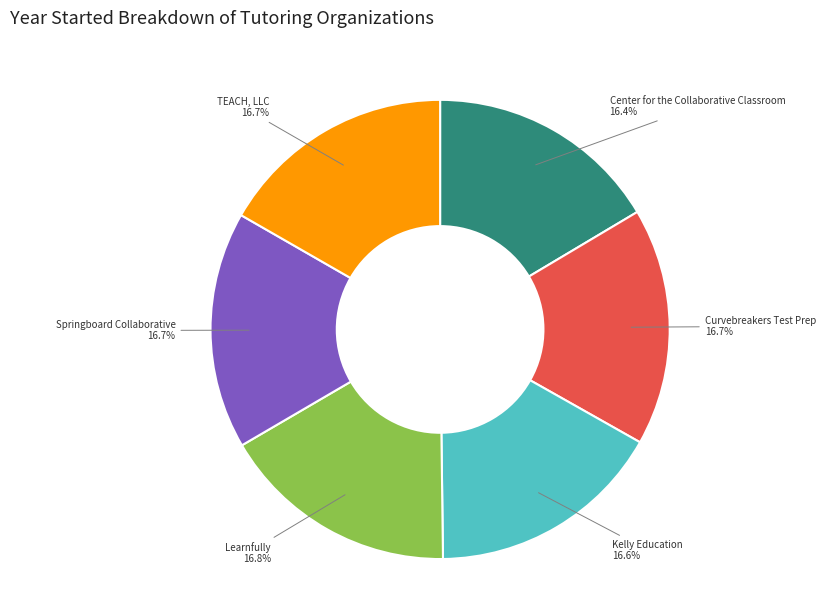

The Center for the Collaborative Classroom slice represents 16% of the pie. True or false?

True